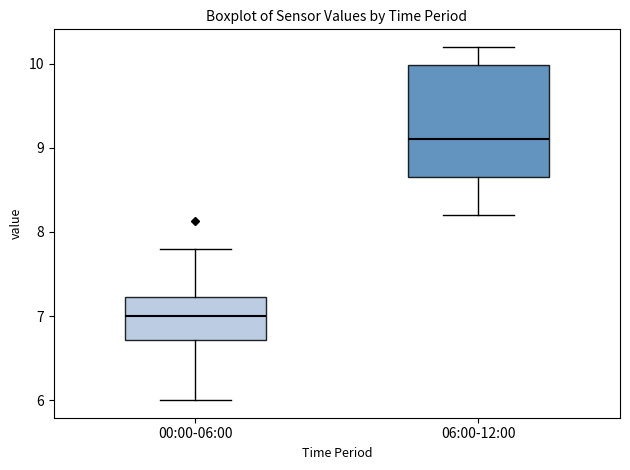

Which box is the tallest, from its lower edge to its upper edge?

06:00-12:00